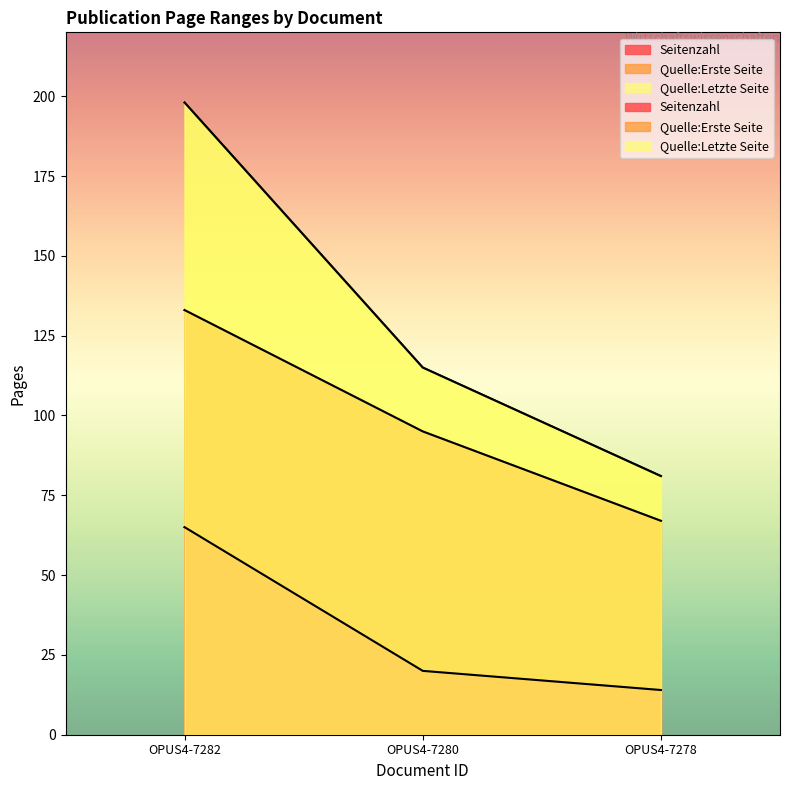

The value of Quelle:Erste Seite at OPUS4-7278 is 67. True or false?

True